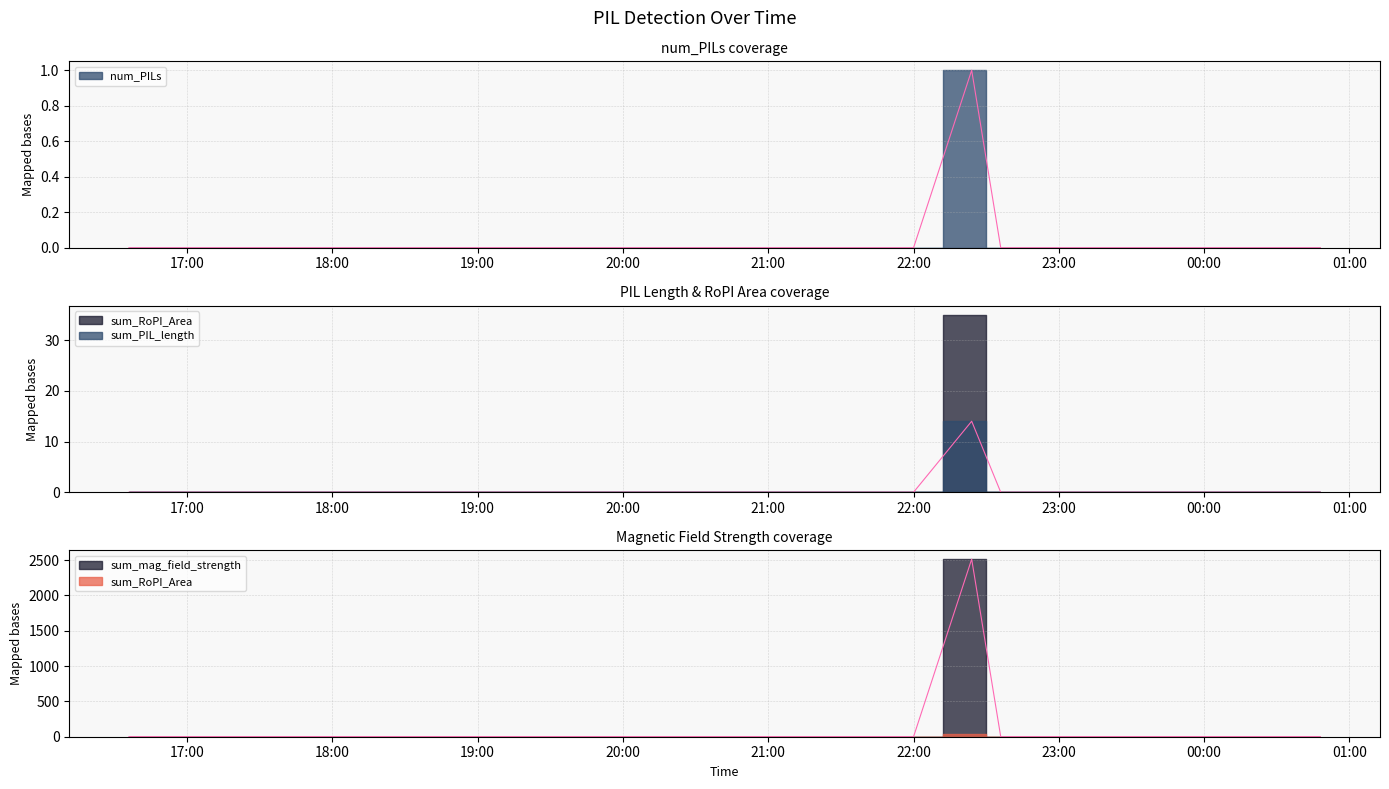

At how many categories does at least one series exceed 1231?

1